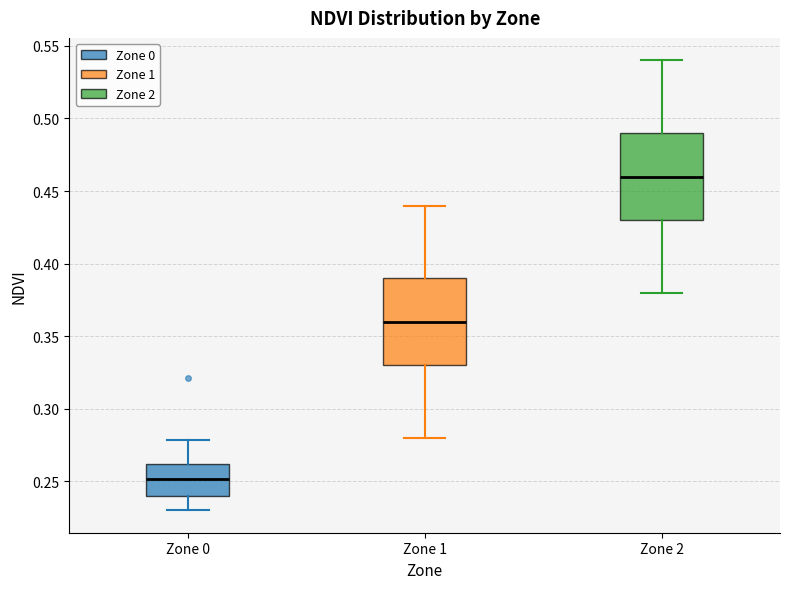

Where is the upper edge of the box for Zone 1 on the y-axis? The values are not printed on the chart, so give them approximately, as read against the axis.

0.39